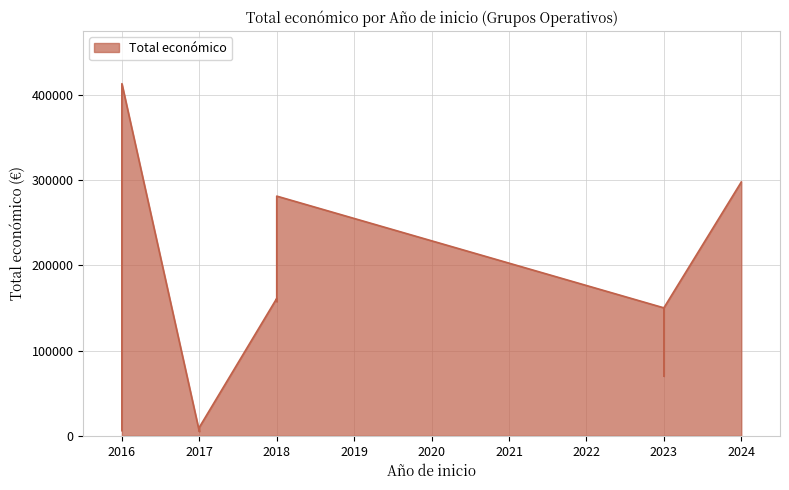

What is the minimum value shown in the chart?

5000